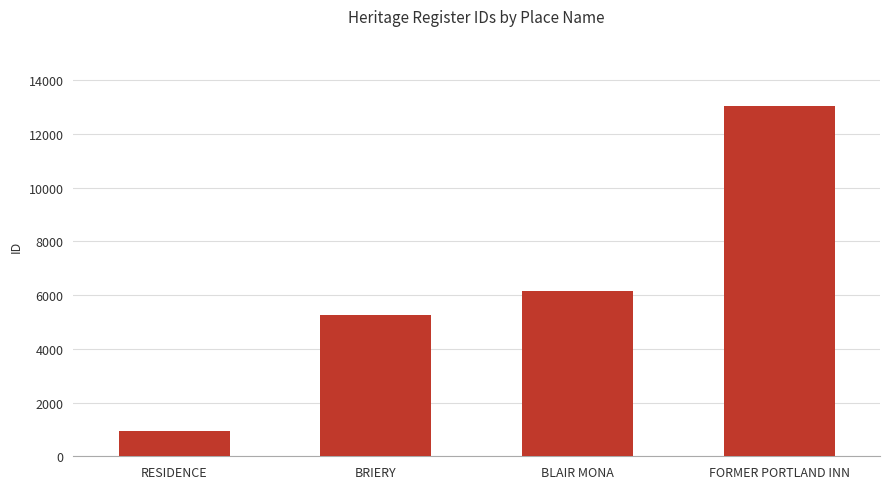

At which category does the chart reach its minimum across all series?

RESIDENCE